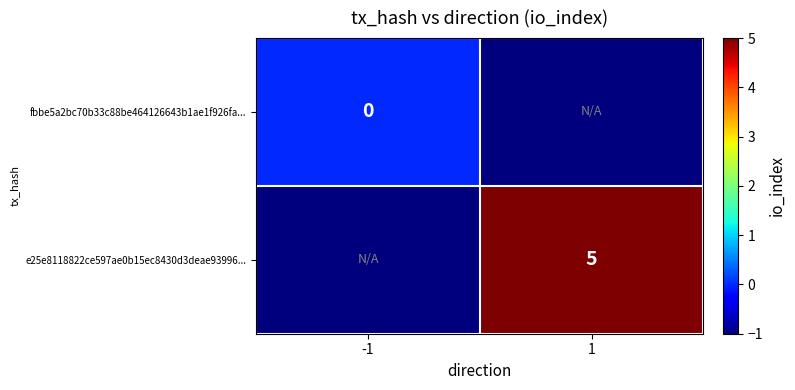

True or false: e25e8118822ce597ae0b15ec8430d3deae93996... has a value of 5 at 1.

True